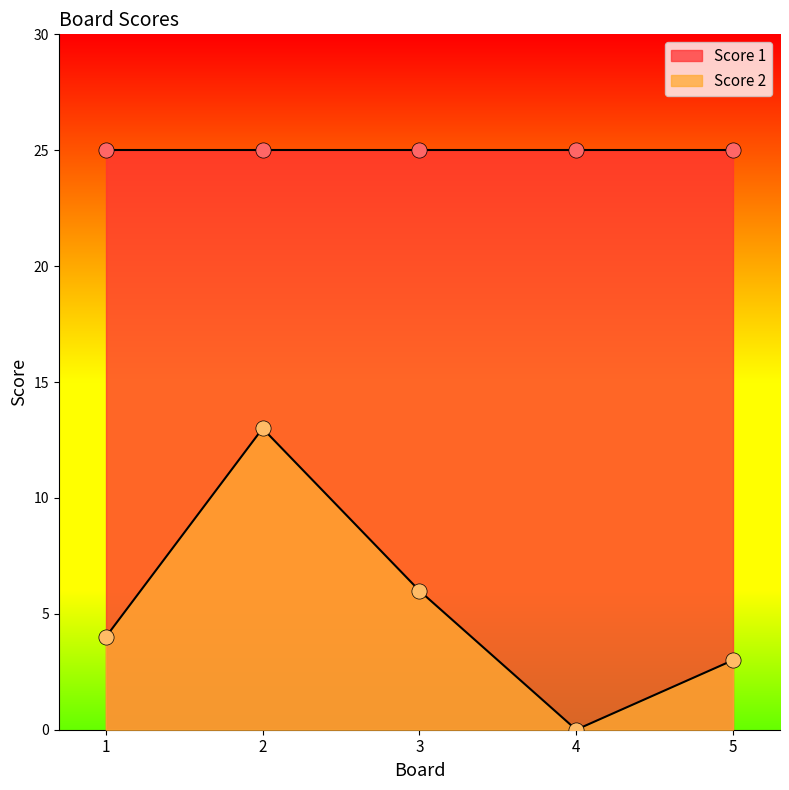

What is the change in value from 2 to 5?

-10